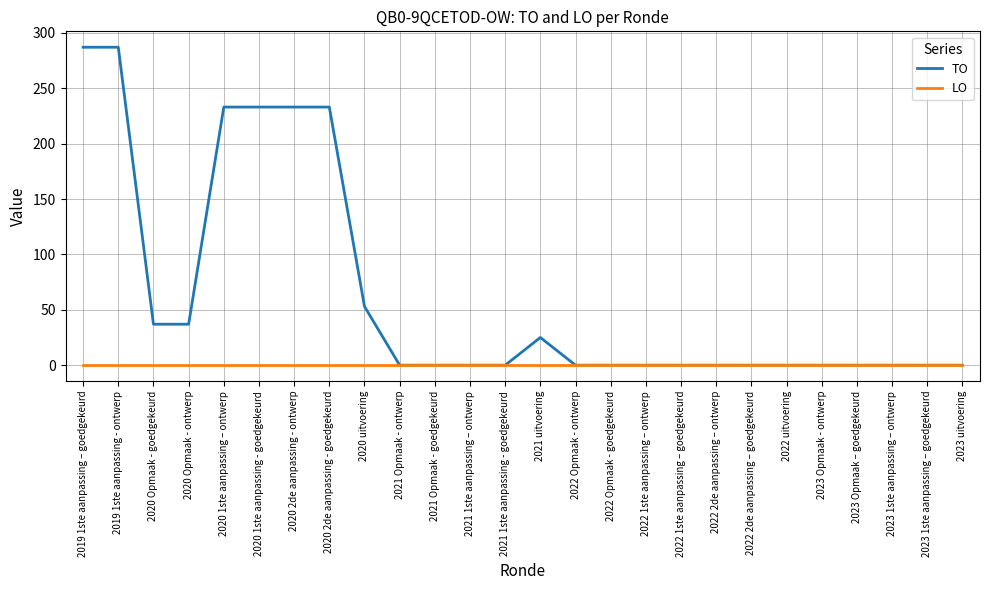

Which series has the largest range (max minus min)?

TO